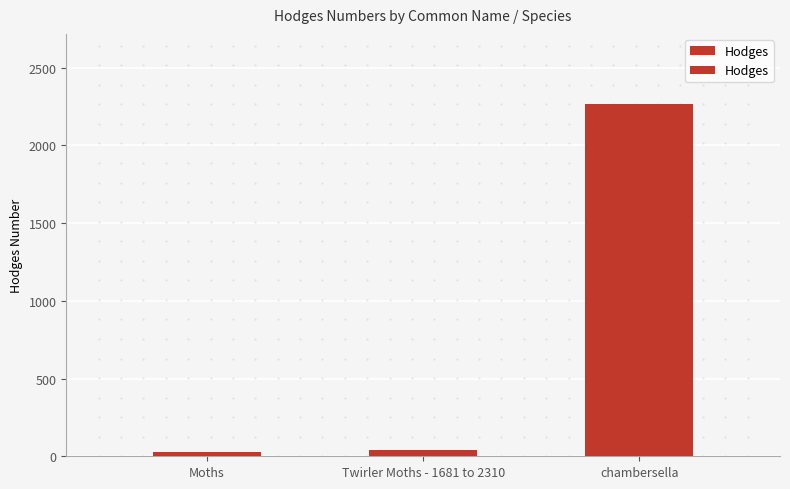

What is the average value?

778.7